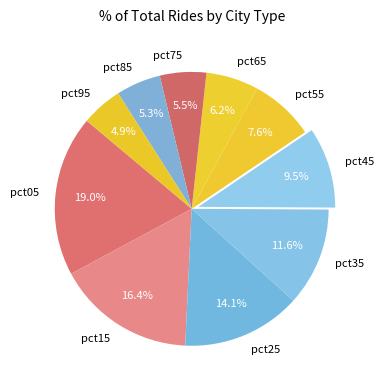

What percentage do pct45 and pct15 together represent?

25.9%